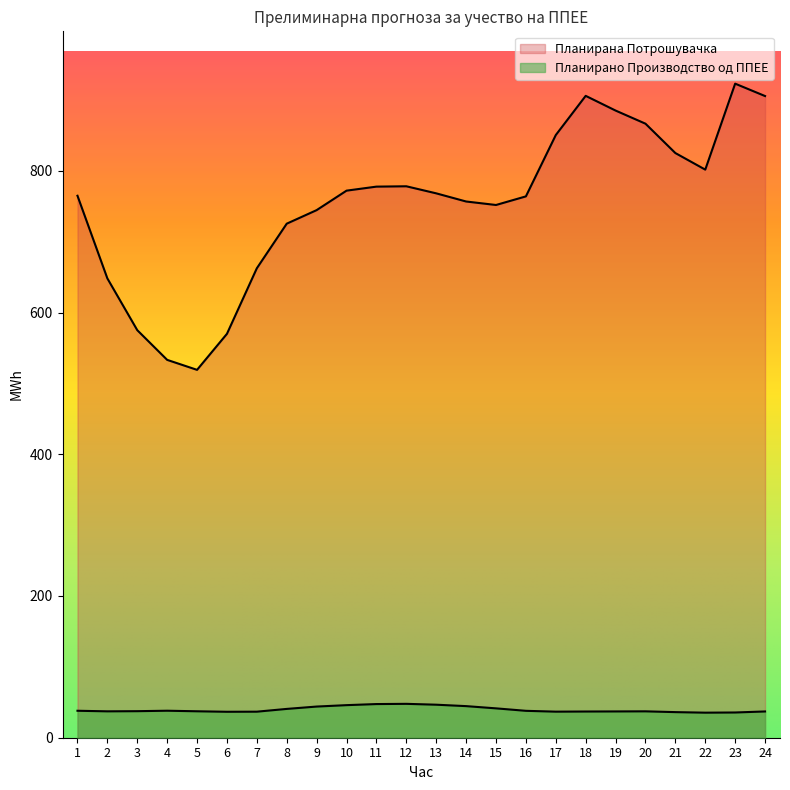

At how many categories does at least one series exceed 859?

5